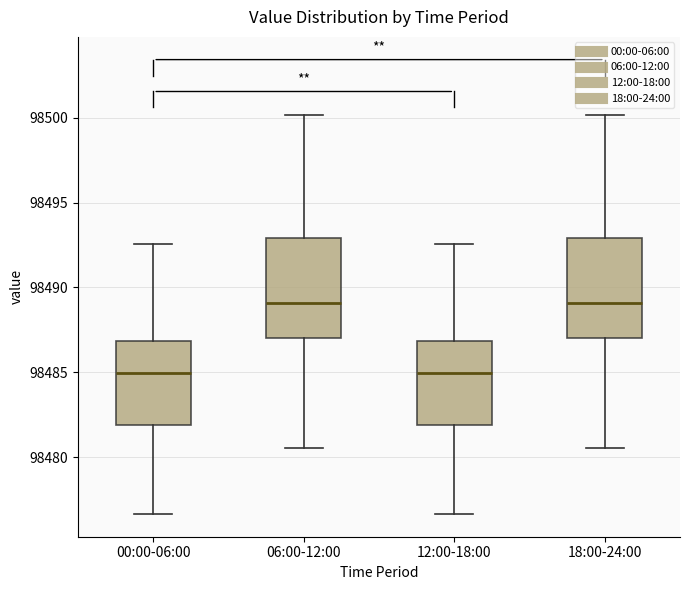

Reading left to right, transcribe this box plot: for each box, give where its median line is, the range the box spans, and where its two whiskers end, as read against the y-axis. The values are not printed on the chart, so give them approximately, as read against the axis.

00:00-06:00: median 98485.0, box 98482.0 to 98487.0, whiskers 98476.5 to 98492.5
06:00-12:00: median 98489.0, box 98487.0 to 98493.0, whiskers 98480.5 to 98500.0
12:00-18:00: median 98485.0, box 98482.0 to 98487.0, whiskers 98476.5 to 98492.5
18:00-24:00: median 98489.0, box 98487.0 to 98493.0, whiskers 98480.5 to 98500.0